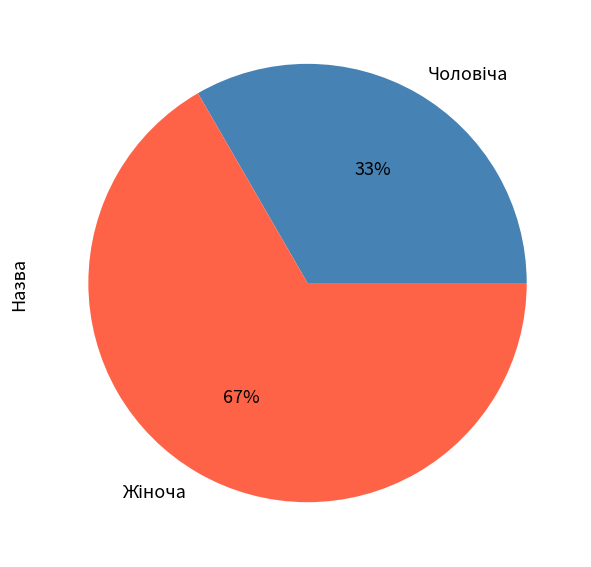

To the nearest percent, what is the average slice percentage?

50%